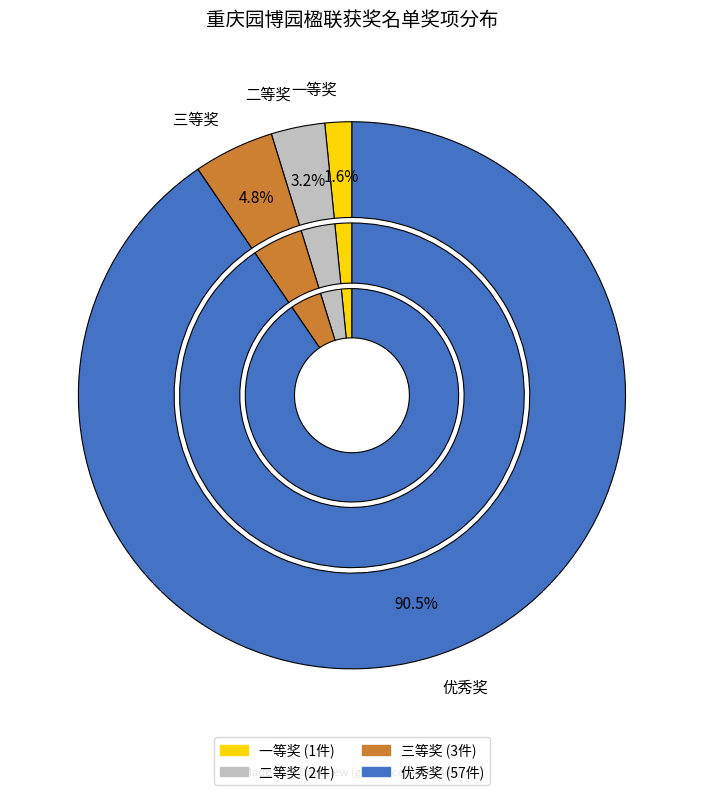

What is the smallest slice in the pie chart?

一等奖